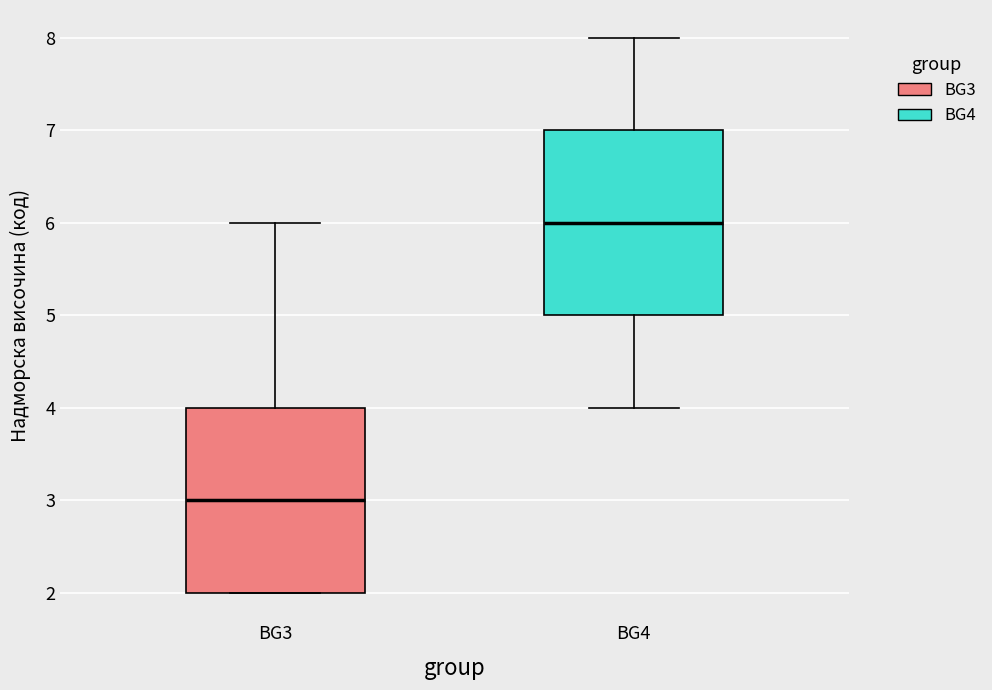

Which box has the highest median line?

BG4